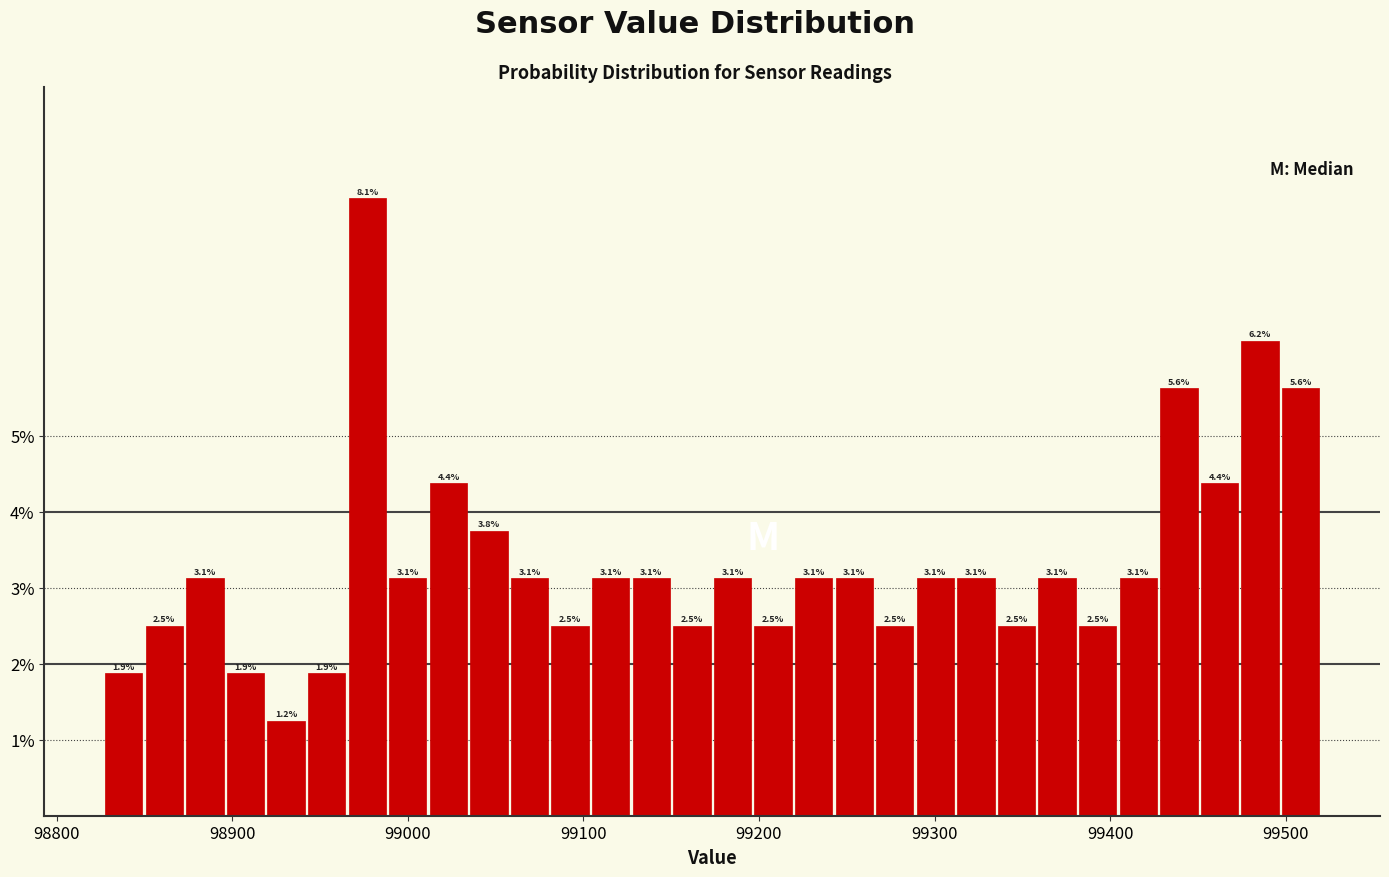

Read against the x-axis, roughly where is the centre of the tallest bar?

98980